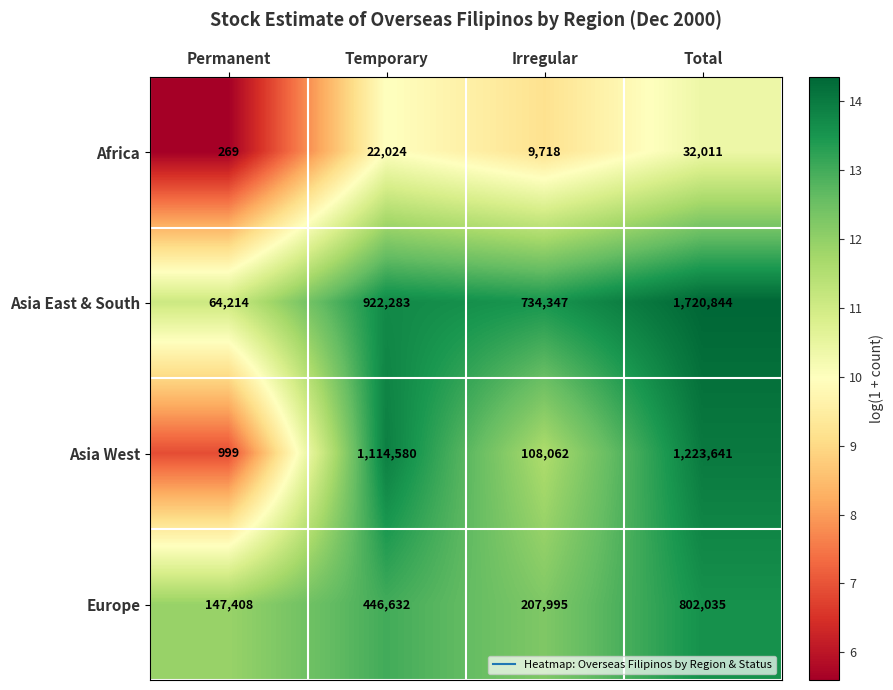

What is the difference between the second highest and minimum values in the Asia East & South series?

858069